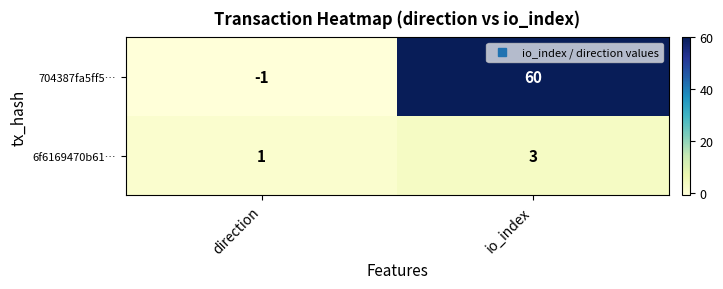

At which category is the sum across all series the highest?

io_index